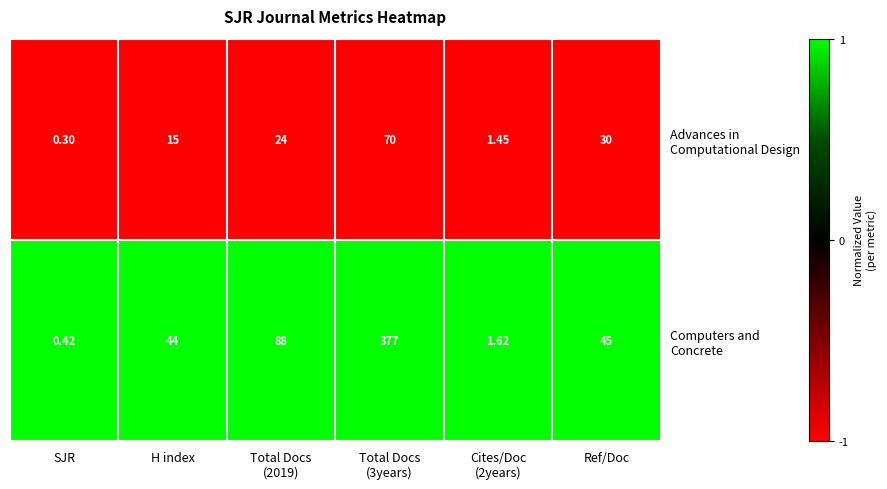

Which category has the lowest value across all series?

SJR